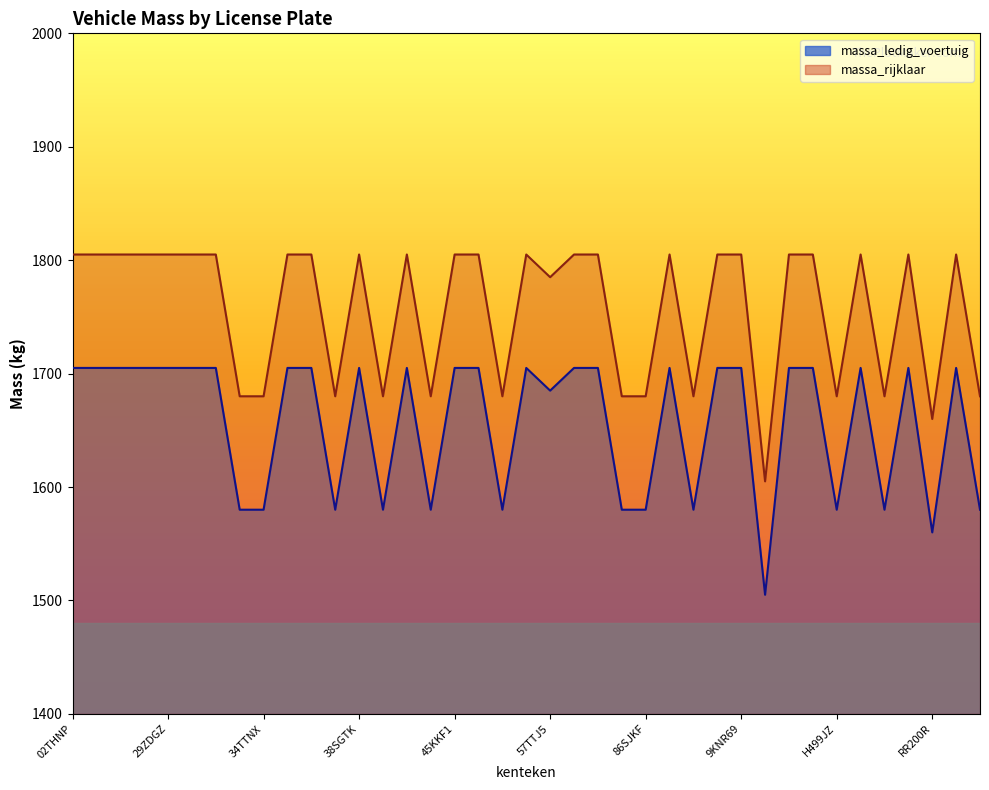

True or false: massa_rijklaar and massa_ledig_voertuig intersect in this chart.

False